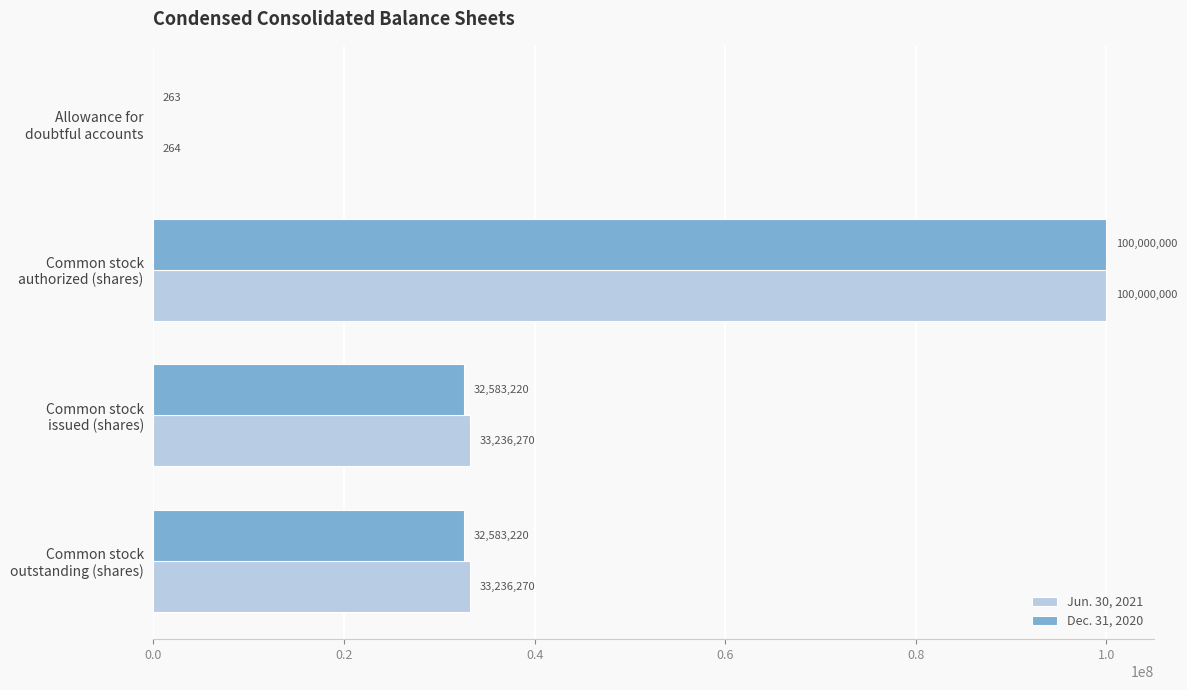

How many categories are shown in the chart?

4